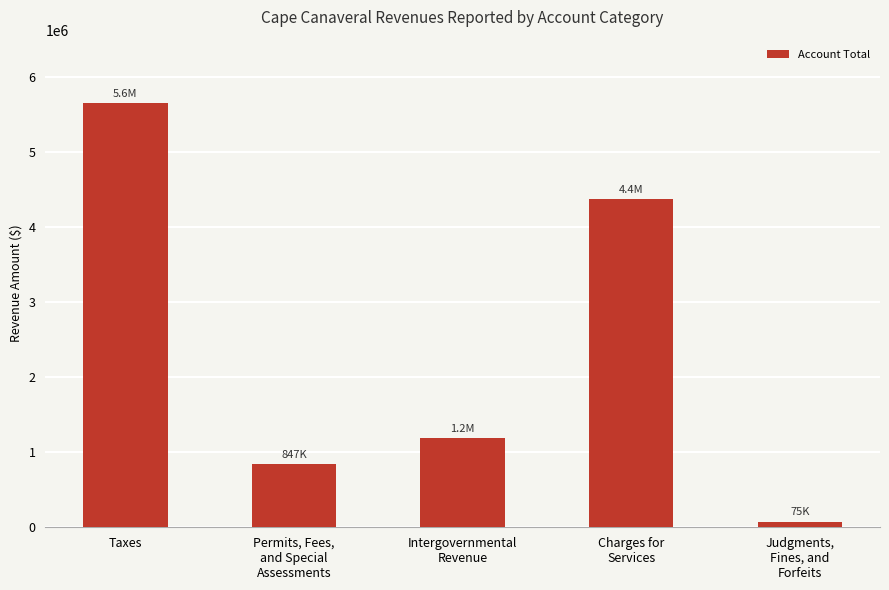

How many data points does each series have?

5